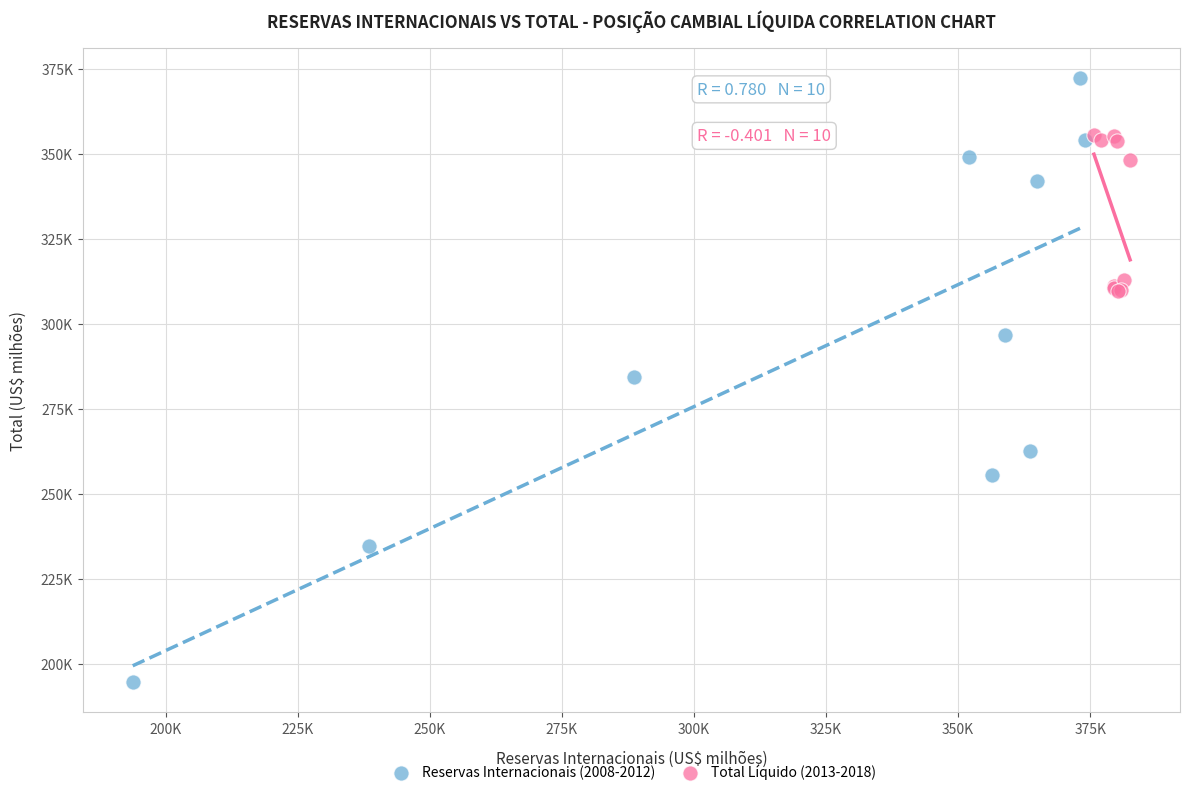

Which series contains the highest Y value?

Reservas Internacionais (2008-2012)